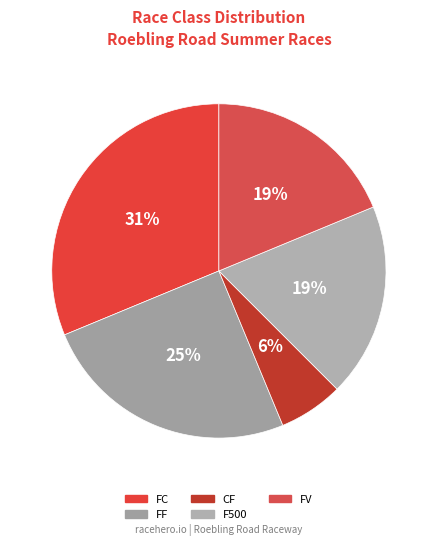

True or false: CF accounts for 1% of the total.

False